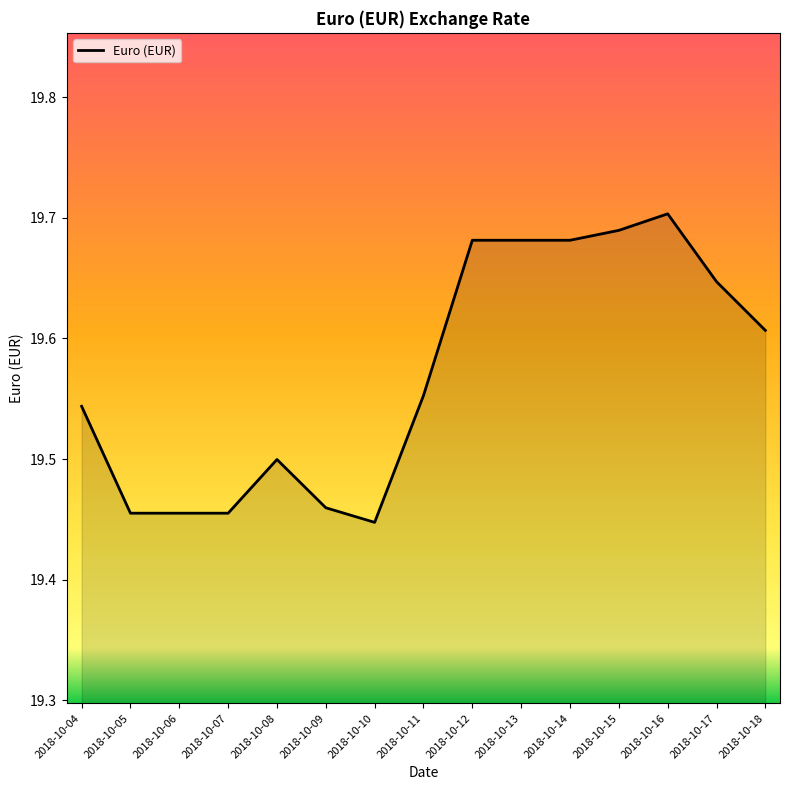

The value at 2018-10-17 is 28.6. True or false?

False